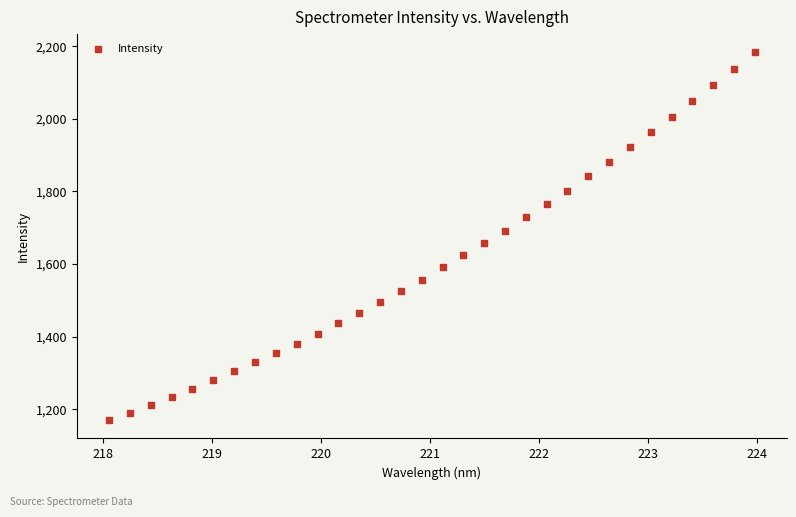

What is the range of X values (max minus min)?

5.9